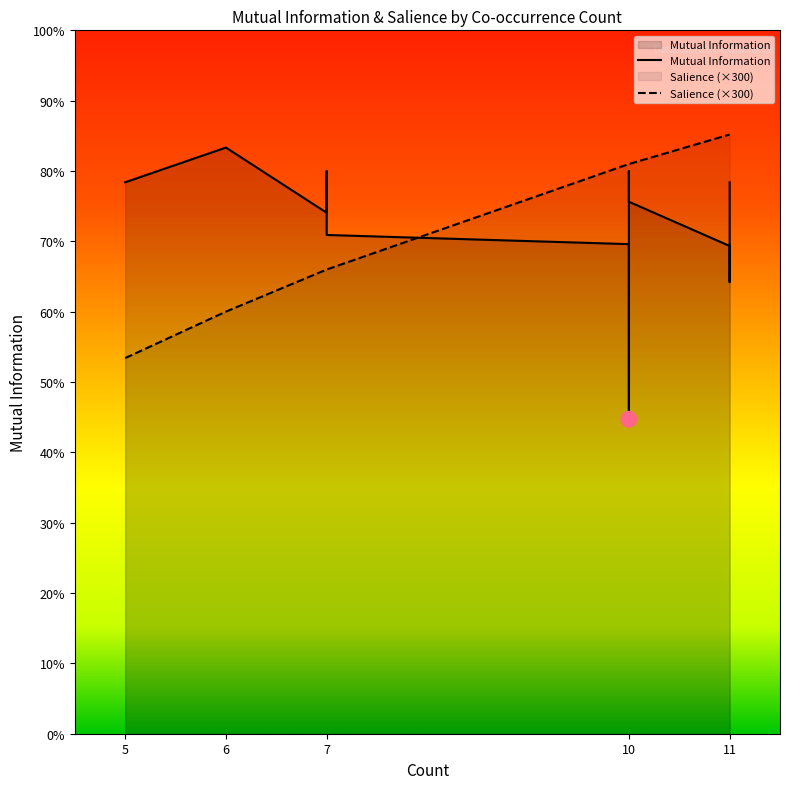

Which series has the widest spread of Y values?

Mutual Information